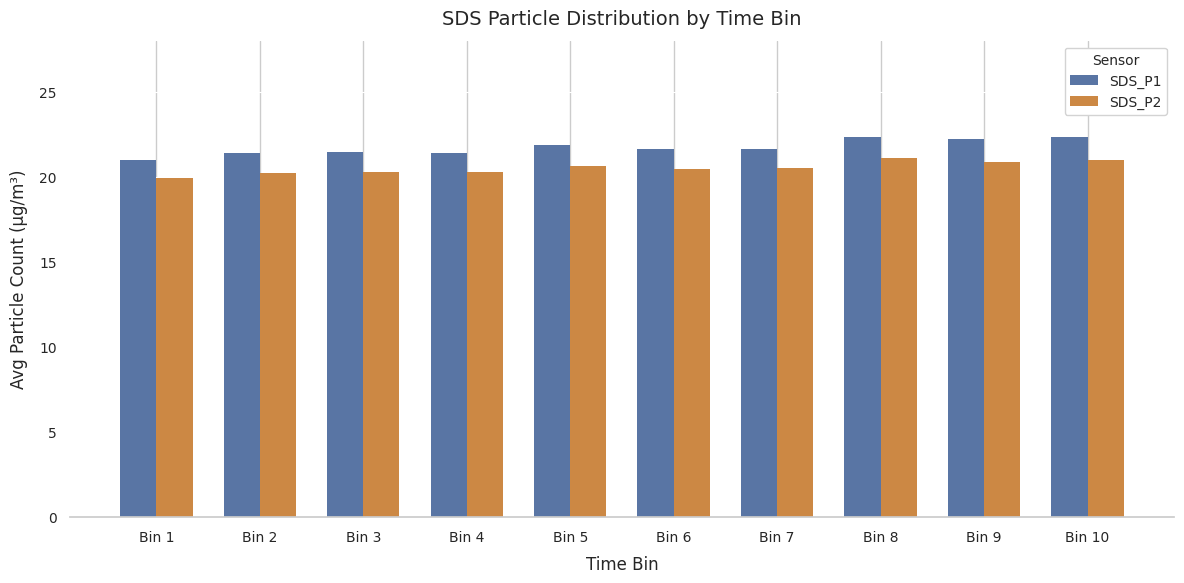

Rank the series by their average value, from lowest to highest.

SDS_P2, SDS_P1